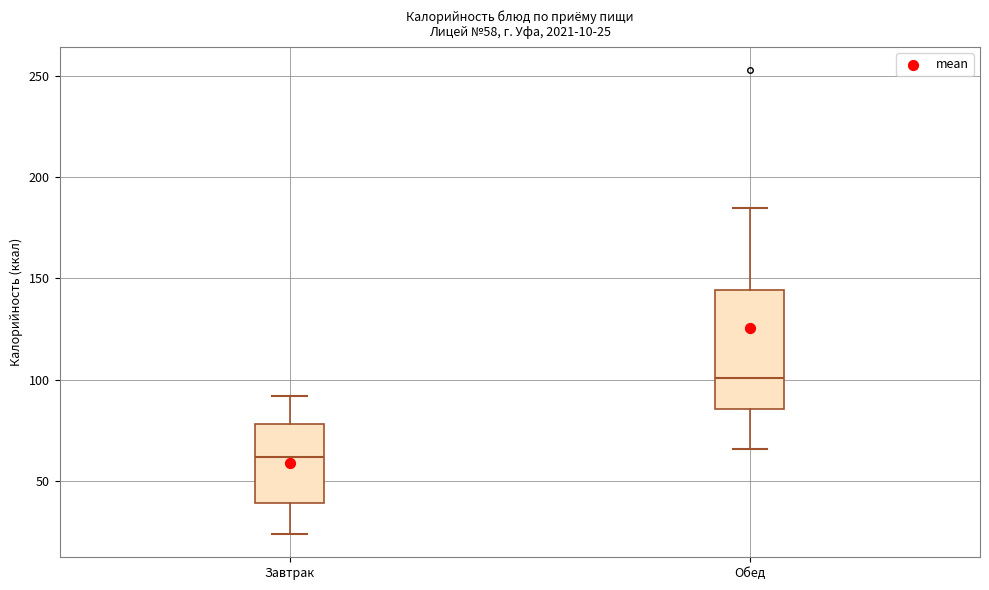

Which box has the lowest median line?

Завтрак